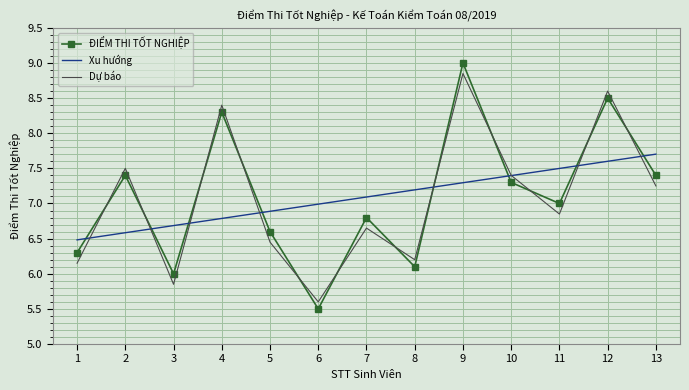

True or false: Dự báo has more than 1 interior local peaks.

True